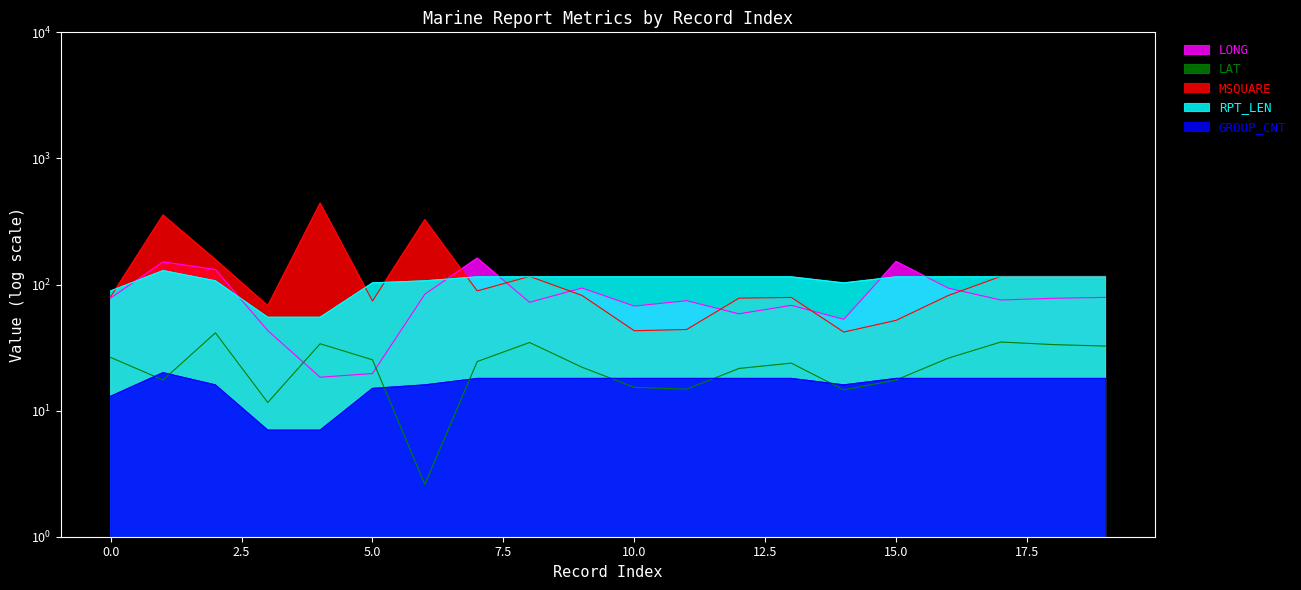

Which category has the lowest value in the RPT_LEN series?

3